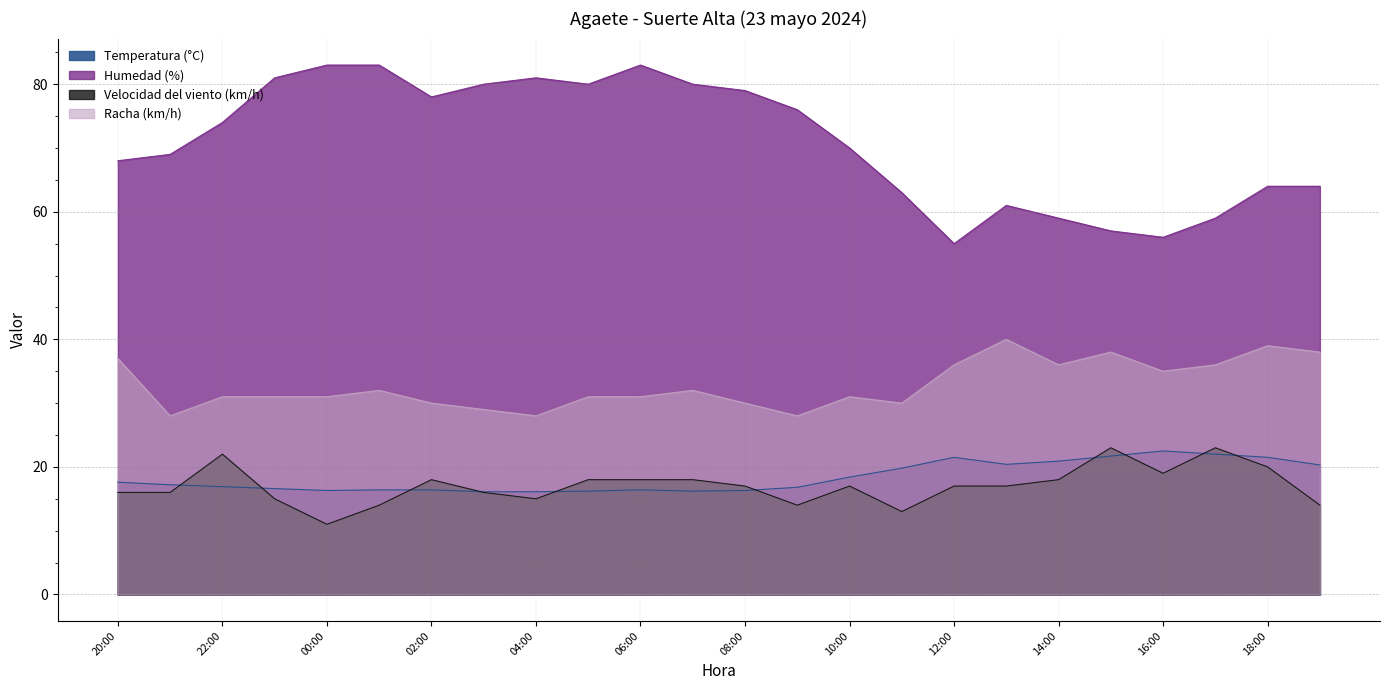

What are all the series names shown in the legend?

Temperatura (°C), Humedad (%), Velocidad del viento (km/h), Racha (km/h)